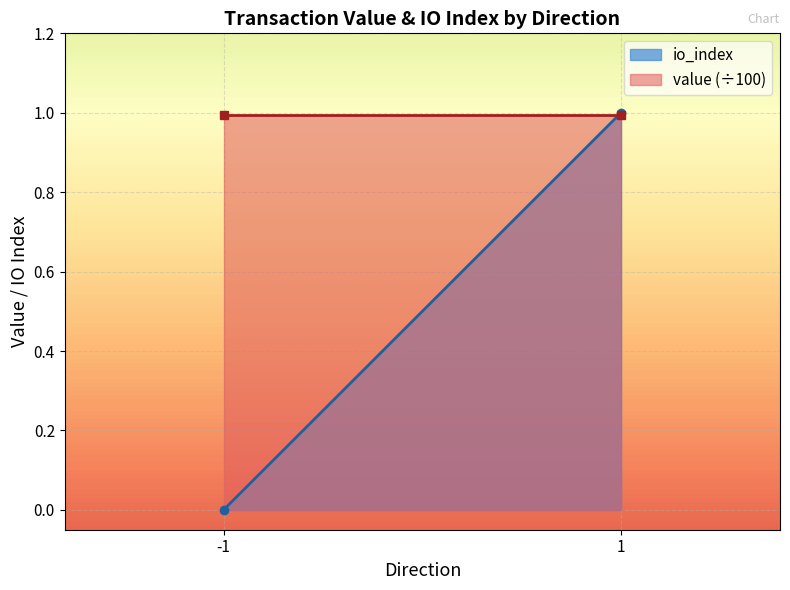

True or false: io_index has a value of 1.8 at 1.

False